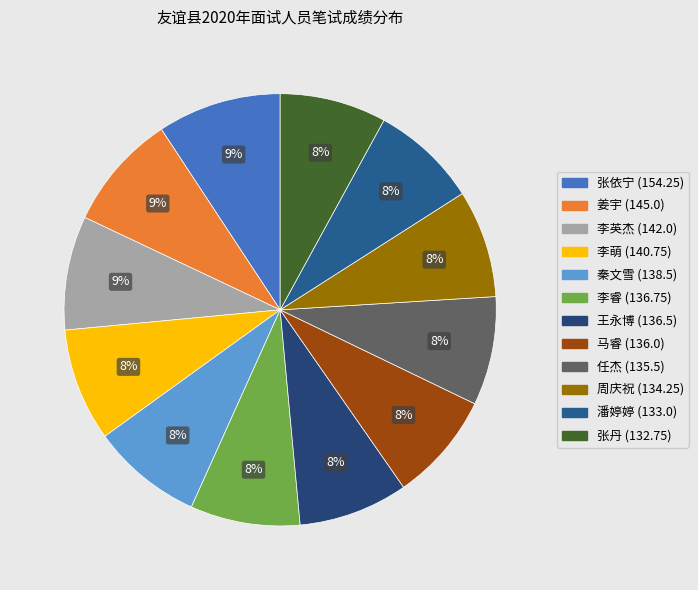

True or false: 马睿 (136.0) accounts for 1% of the total.

False